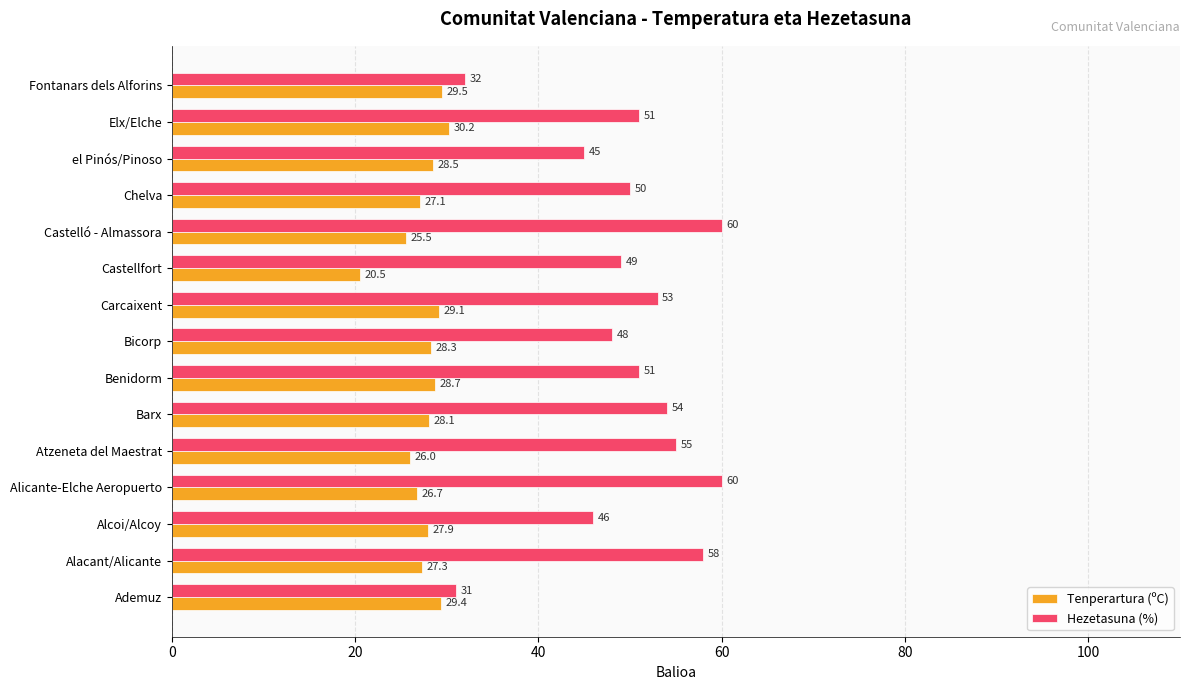

At how many categories does at least one series exceed 22?

15